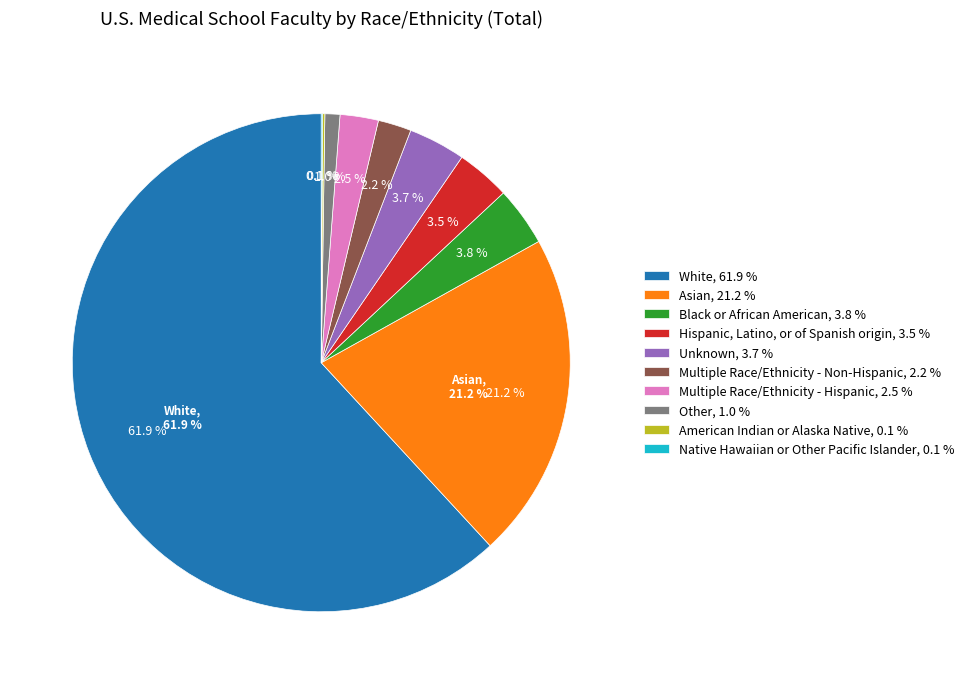

Rank the categories by value from highest to lowest.

White, Asian, Black or African American, Unknown, Hispanic, Latino, or of Spanish origin, Multiple Race/Ethnicity - Hispanic, Multiple Race/Ethnicity - Non-Hispanic, Other, American Indian or Alaska Native, Native Hawaiian or Other Pacific Islander